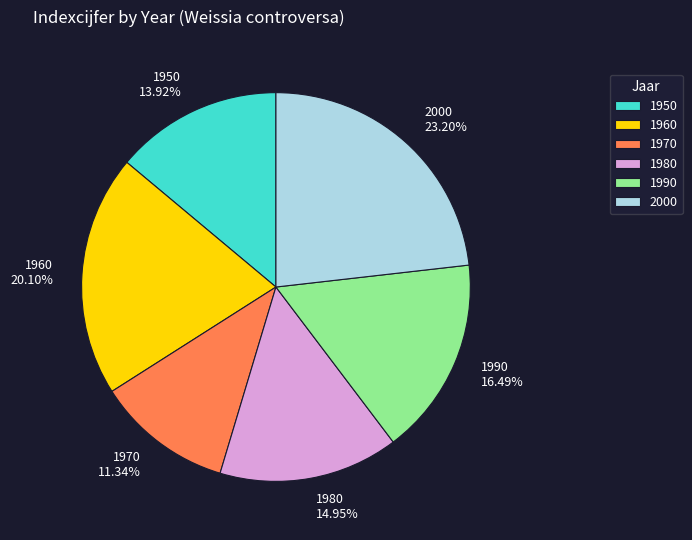

How many slices are in this pie chart?

6